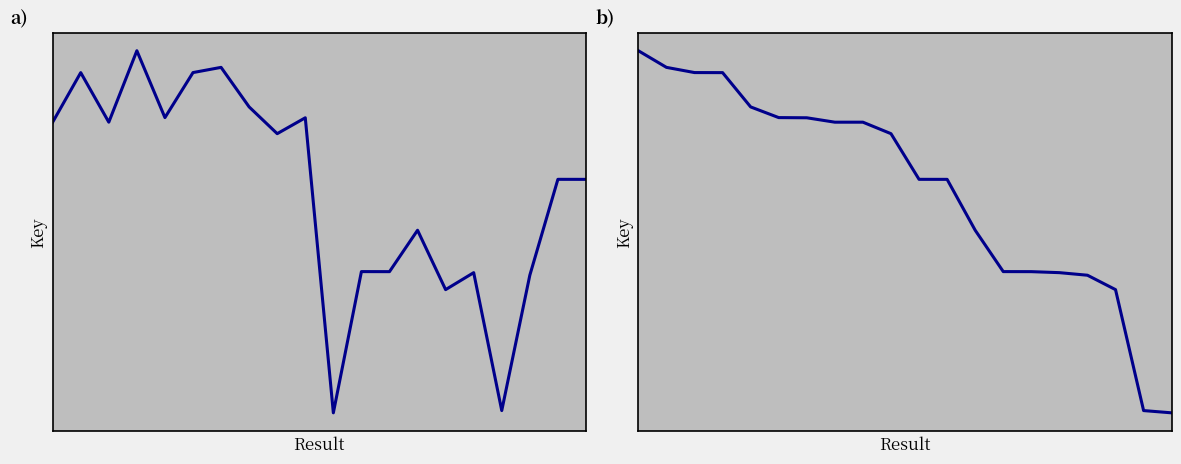

Reading right to left, transcribe all the data shown in this chart.

Key: 219739975	219740804	216998387	213128085	217072207	216586757	218285004	217100821	217102241	213063387	221500828	221046543	221811616	222942556	222793741	221506077	223417890	221374994	222792079	221374953
Key (sorted): 213063387	213128085	216586757	216998387	217072207	217100821	217102241	218285004	219739975	219740804	221046543	221374953	221374994	221500828	221506077	221811616	222792079	222793741	222942556	223417890